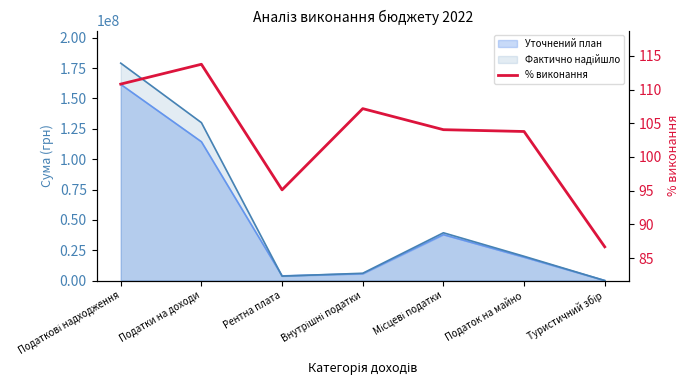

What is the maximum value shown in the chart?

113.8